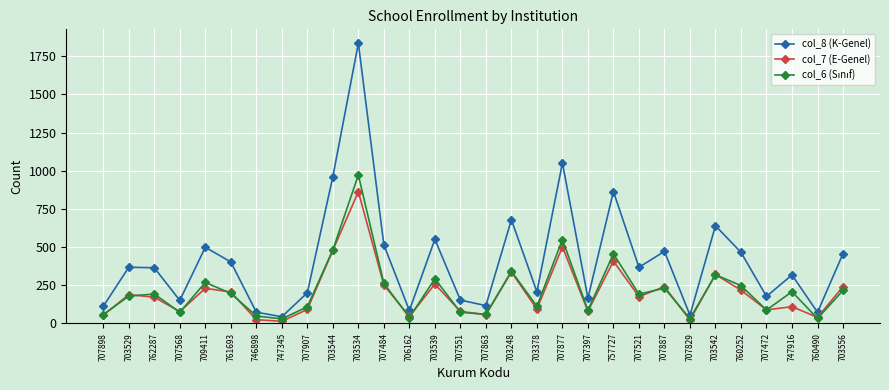

What is the total value across all series at 707521?

736